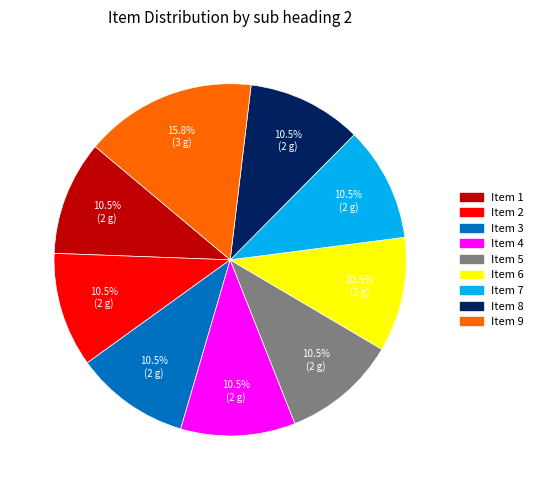

How many segments does this pie chart have?

9